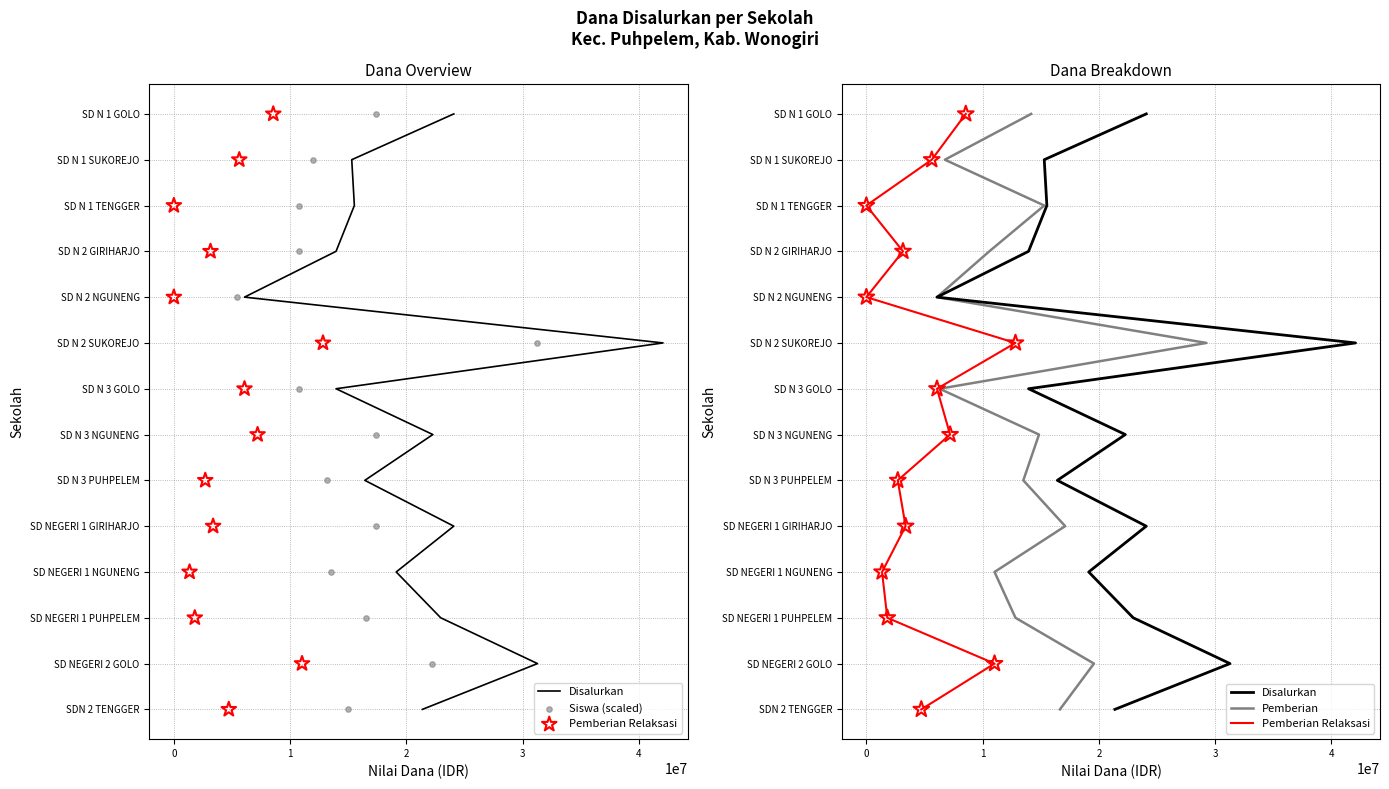

Which series has the largest total across all categories?

Disalurkan